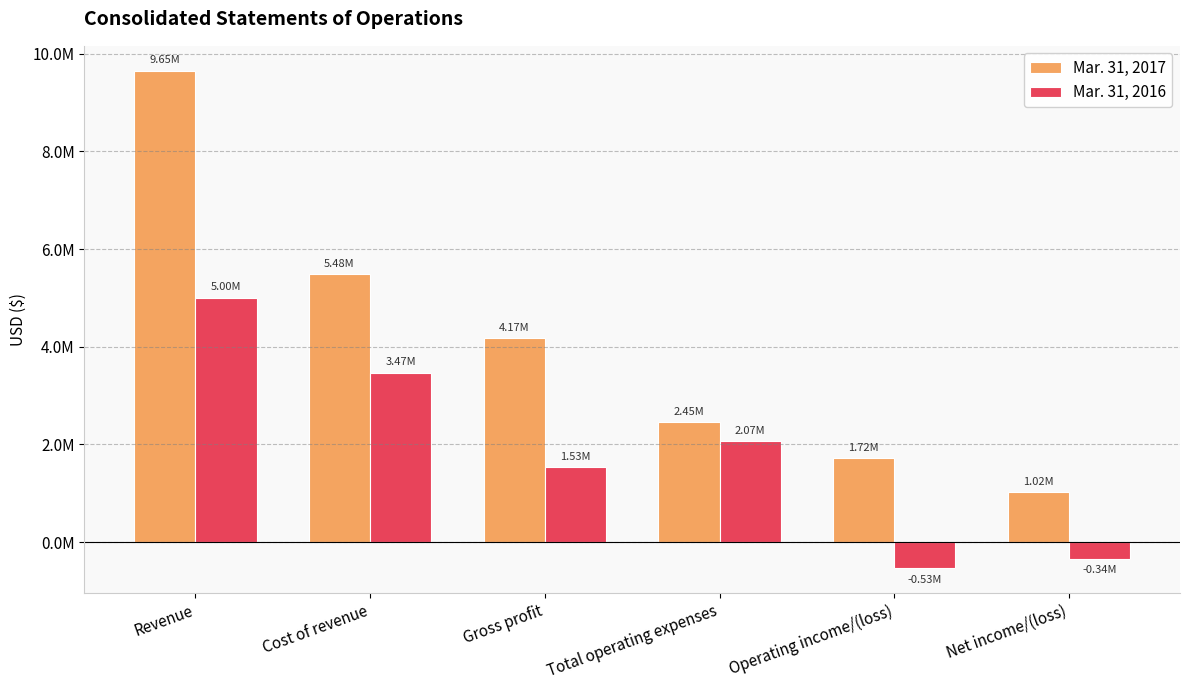

What are all the series names shown in the legend?

Mar. 31, 2017, Mar. 31, 2016